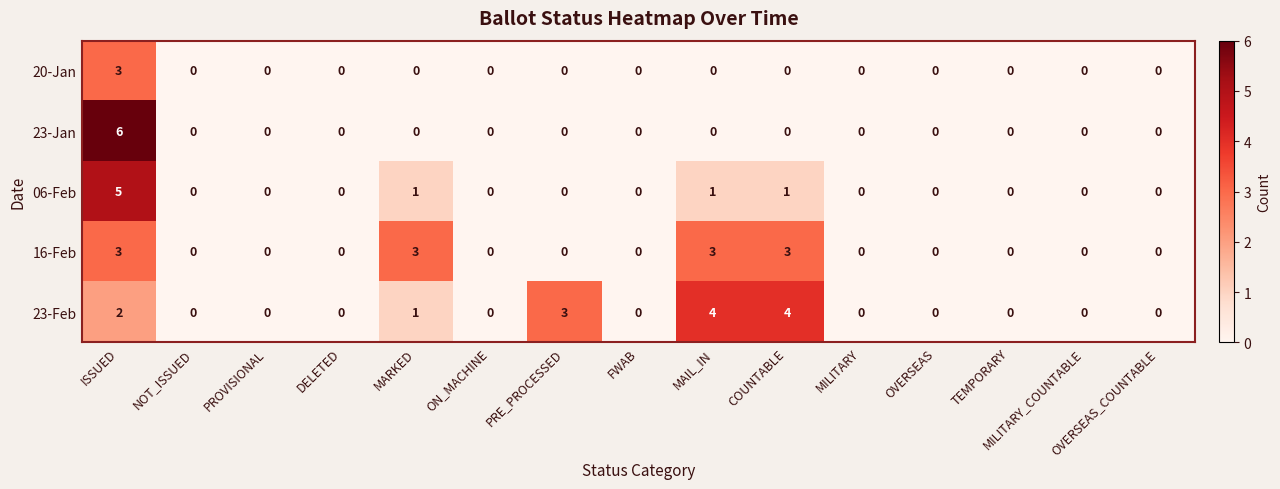

At which category does the chart reach its peak across all series?

ISSUED